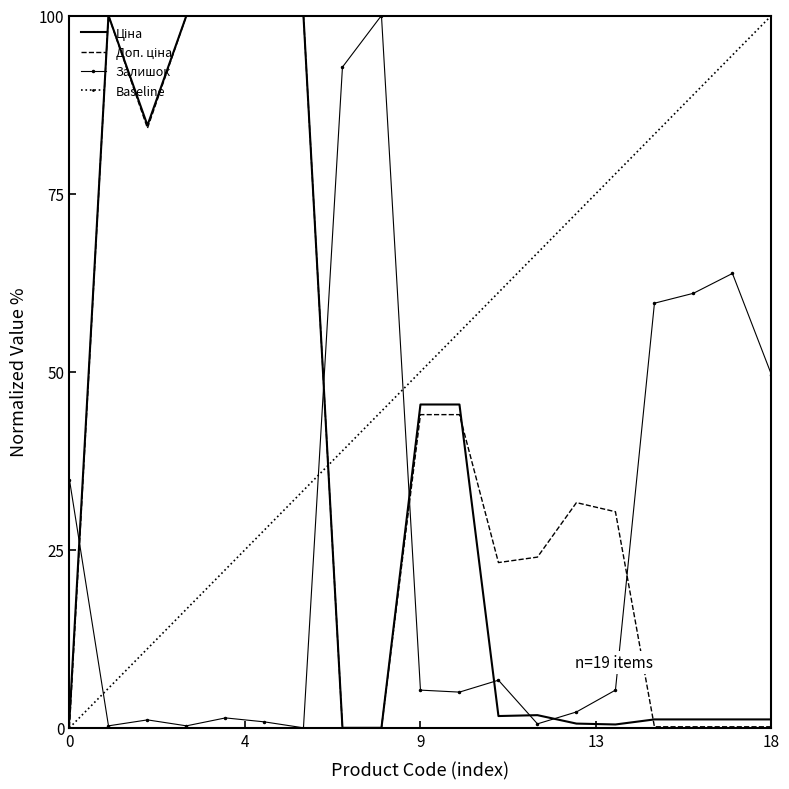

What is the maximum value for Залишок?

100.0